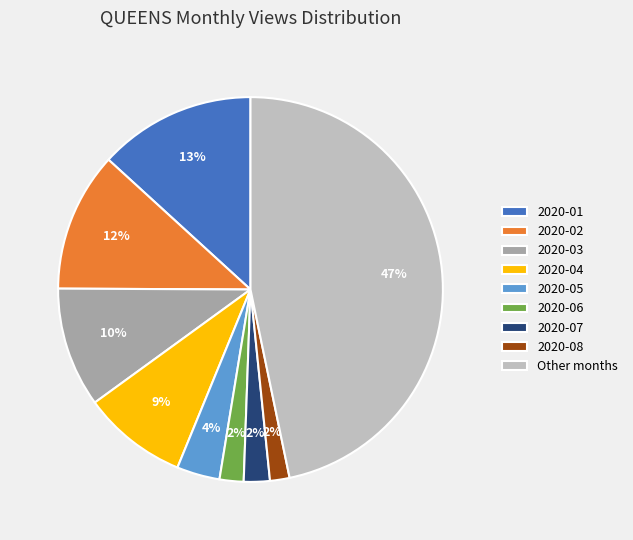

Which slice is the largest?

Other months